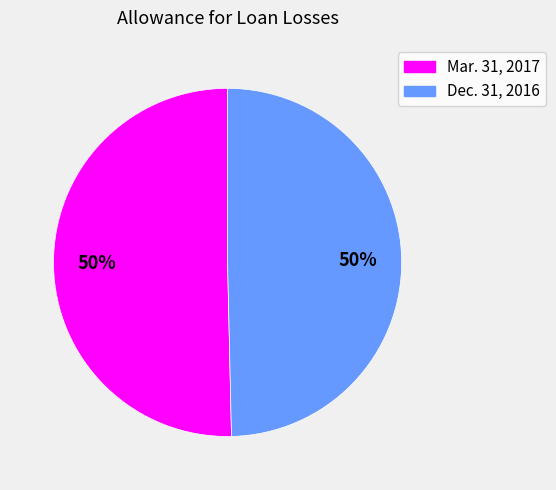

What is the ratio of the value at Dec. 31, 2016 to the value at Mar. 31, 2017?

1.0